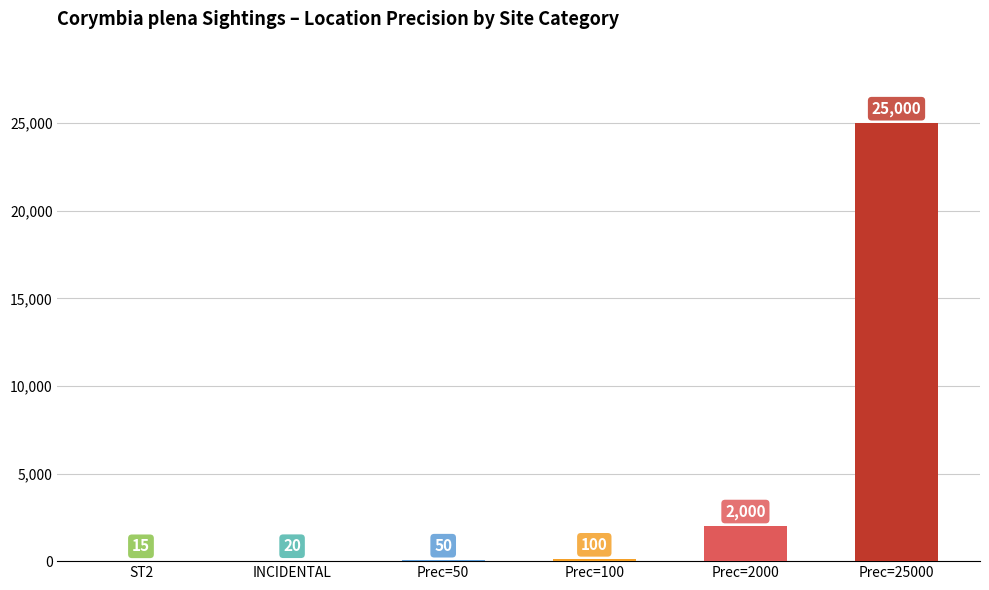

How many data points does each series have?

6